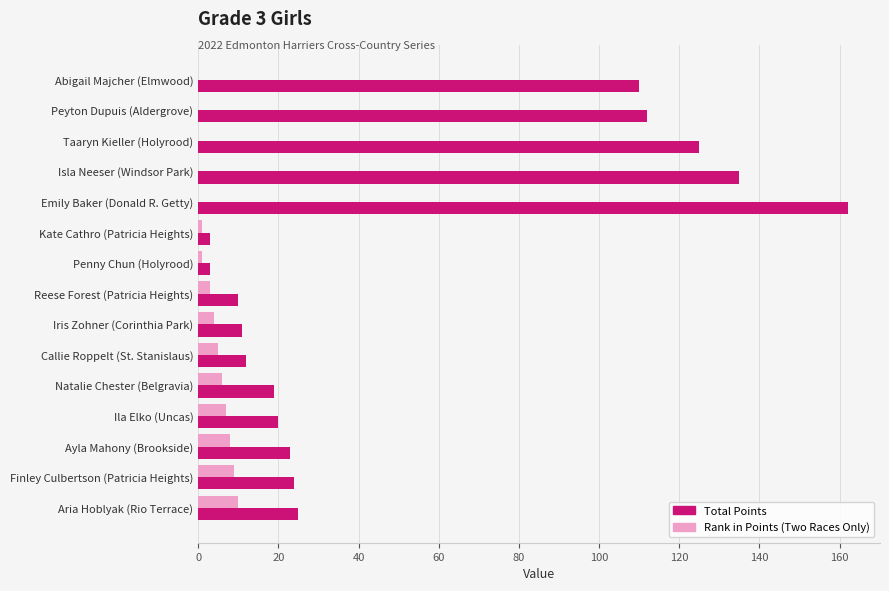

What is the sum of all Total Points values?

794